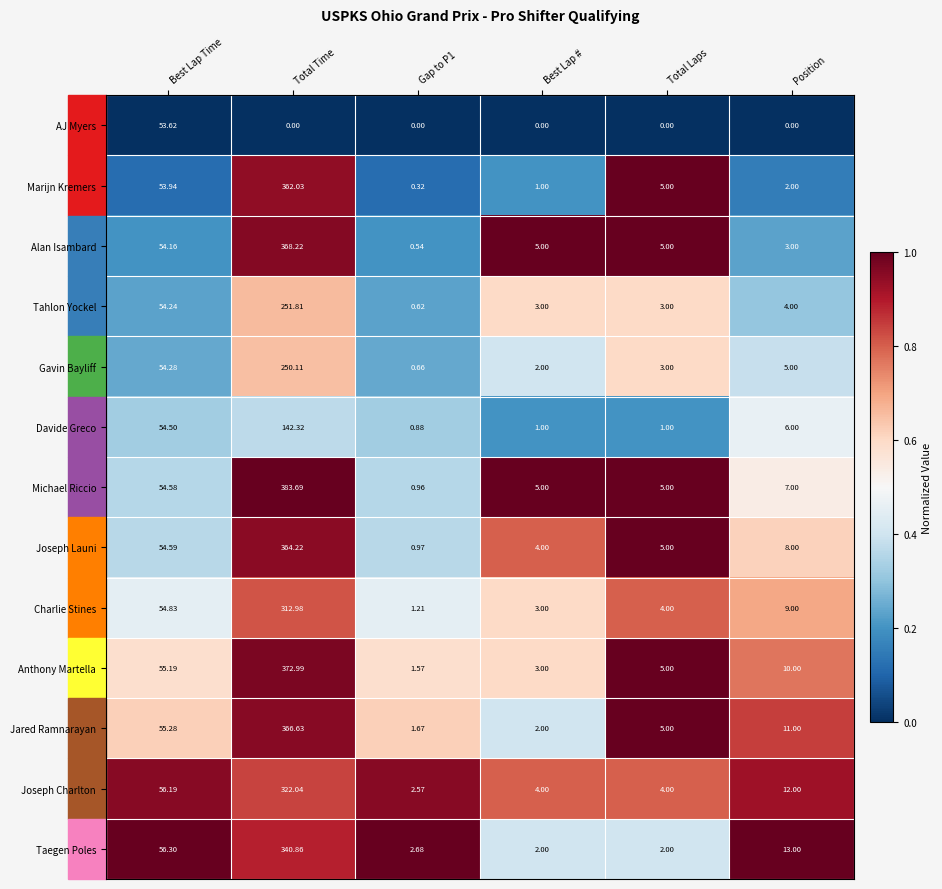

Rank the series by their maximum value, from highest to lowest.

Michael Riccio, Anthony Martella, Alan Isambard, Jared Ramnarayan, Joseph Launi, Marijn Kremers, Taegen Poles, Joseph Charlton, Charlie Stines, Tahlon Yockel, Gavin Bayliff, Davide Greco, AJ Myers